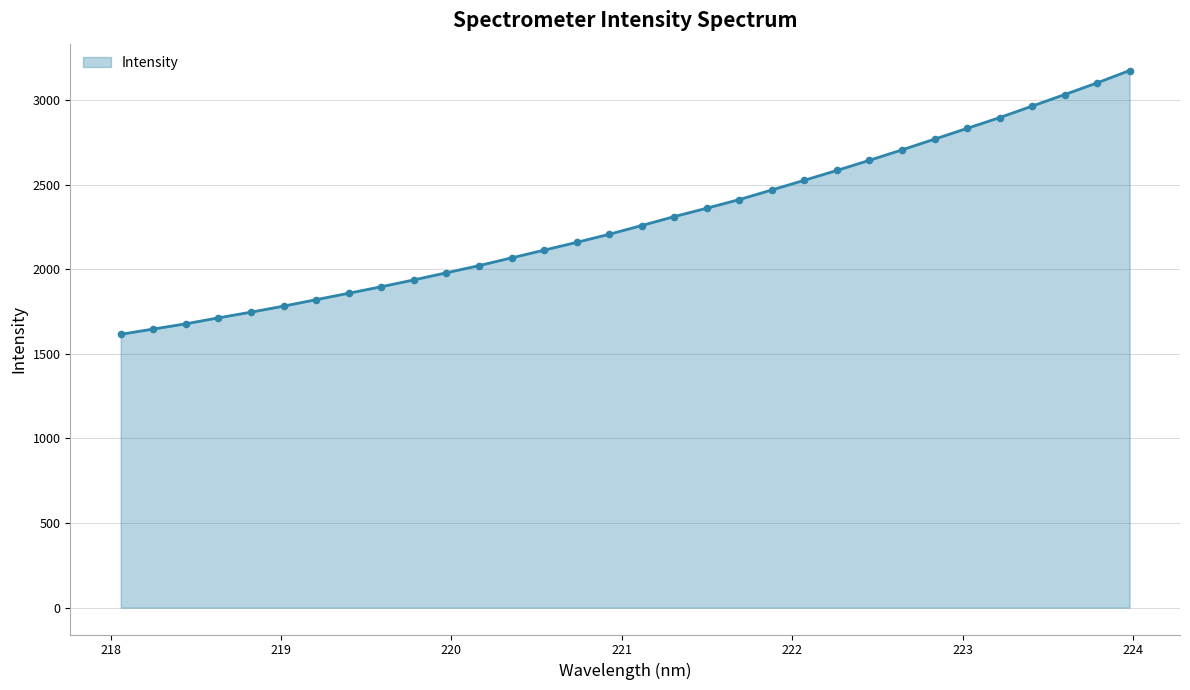

What is the greatest value displayed?

3174.9